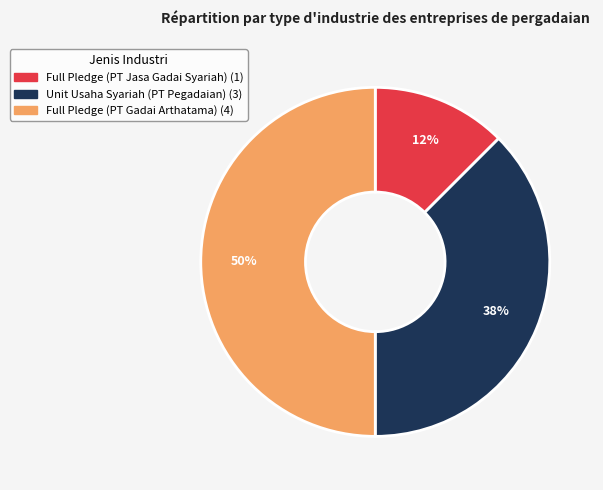

Is Unit Usaha Syariah (PT Pegadaian) the majority of the pie?

No